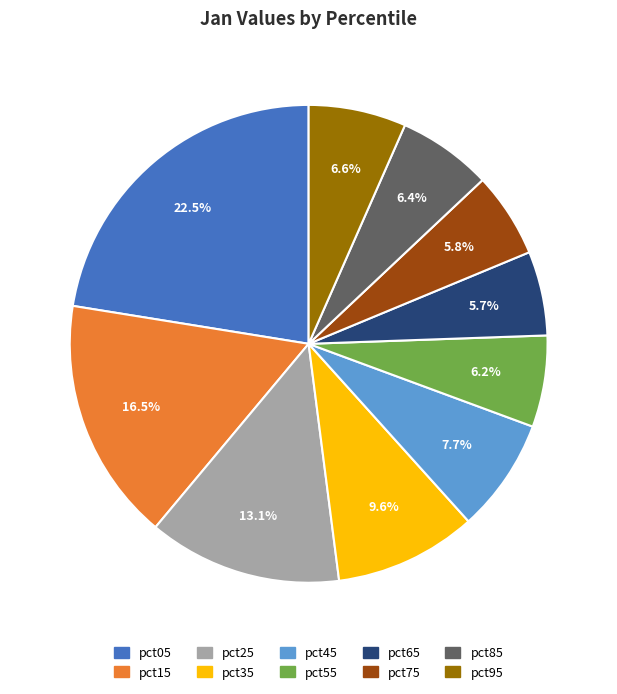

Does pct35 account for over 50% of the chart?

No